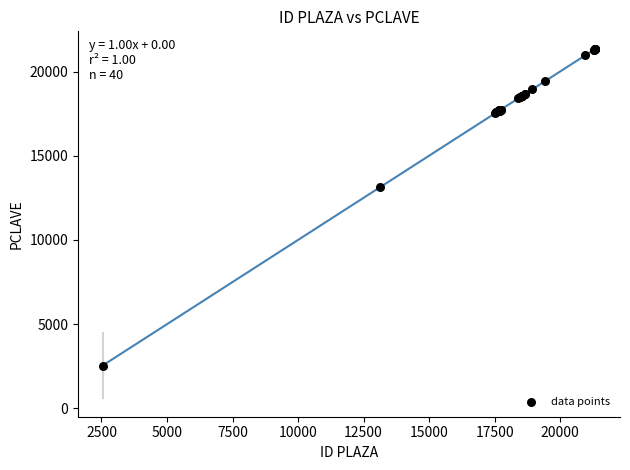

What Y value in the scatter plot is closest to 11945?

13123